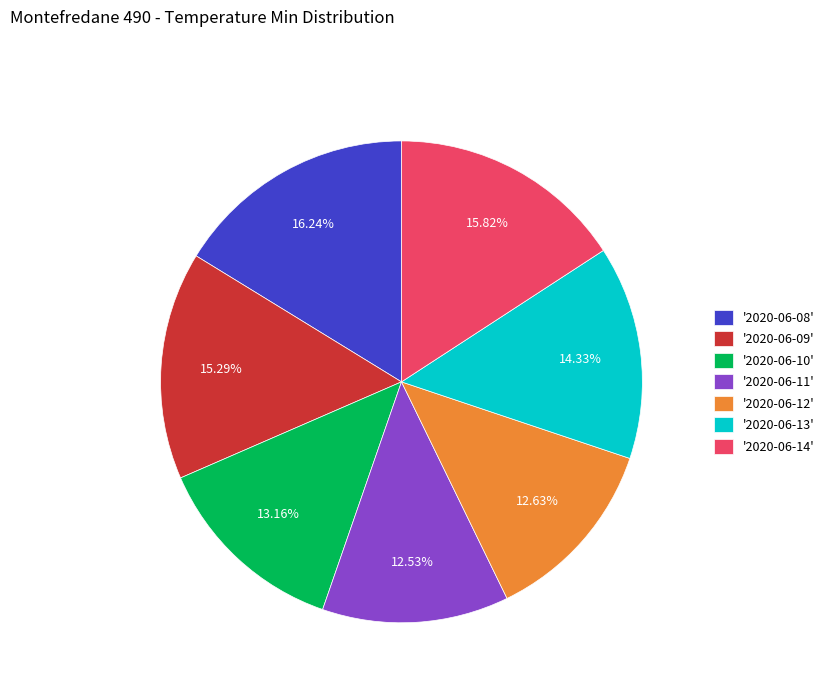

Does any single category account for the majority?

No